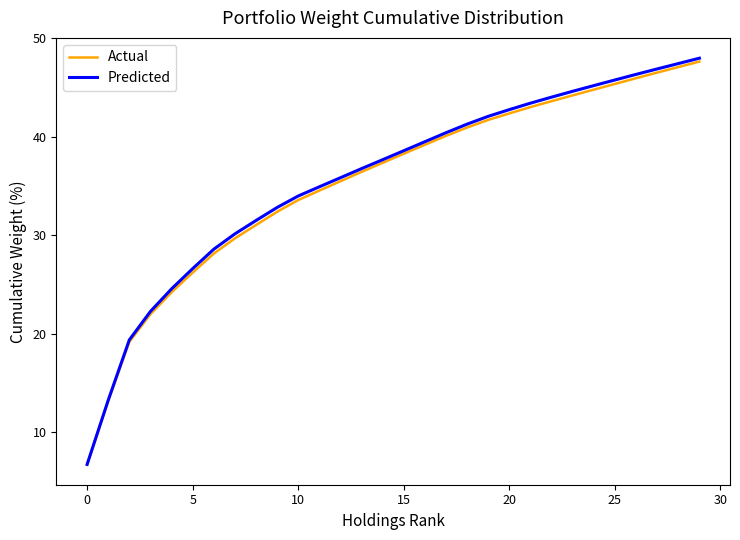

Which series has the widest spread of values?

Predicted